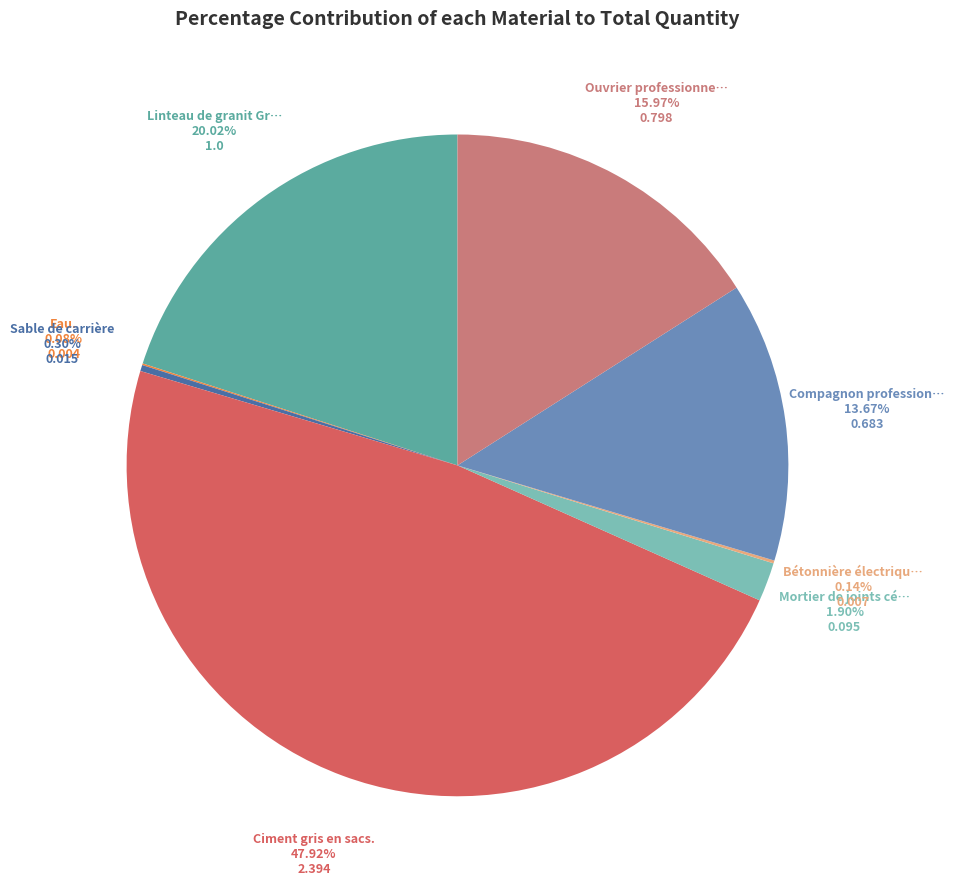

To the nearest percent, what is the difference between the largest and smallest slice percentages?

48%